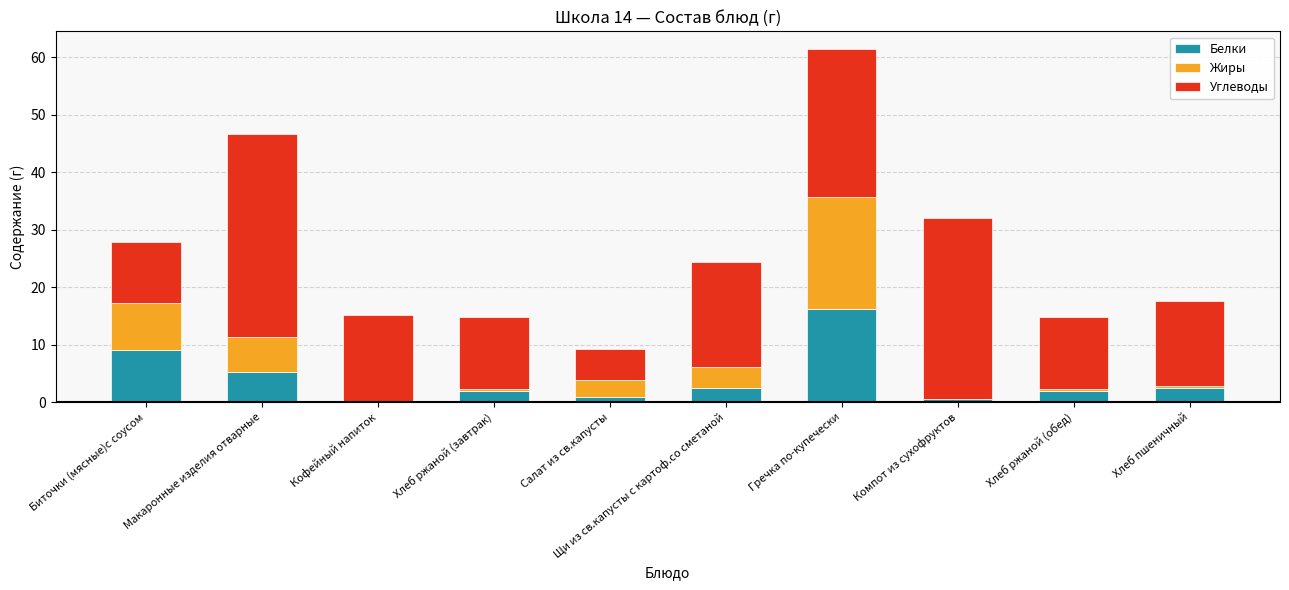

What is the sum of all Белки values?

41.2